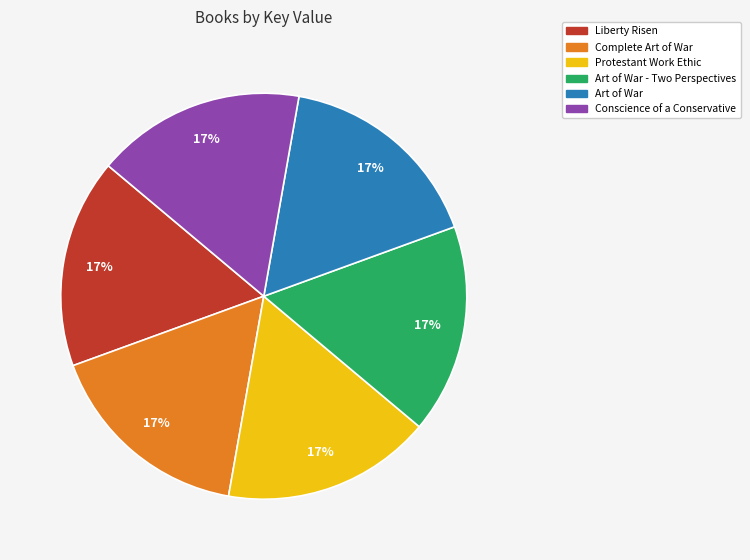

Count the number of slices in the pie.

6